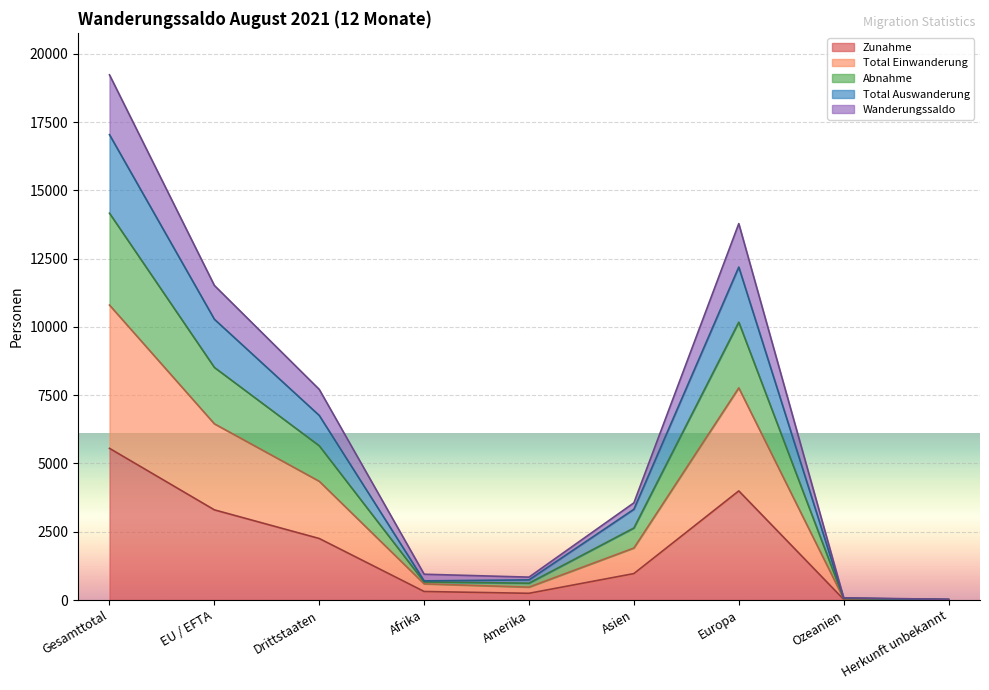

True or false: Zunahme has a value of 968 at Asien.

True